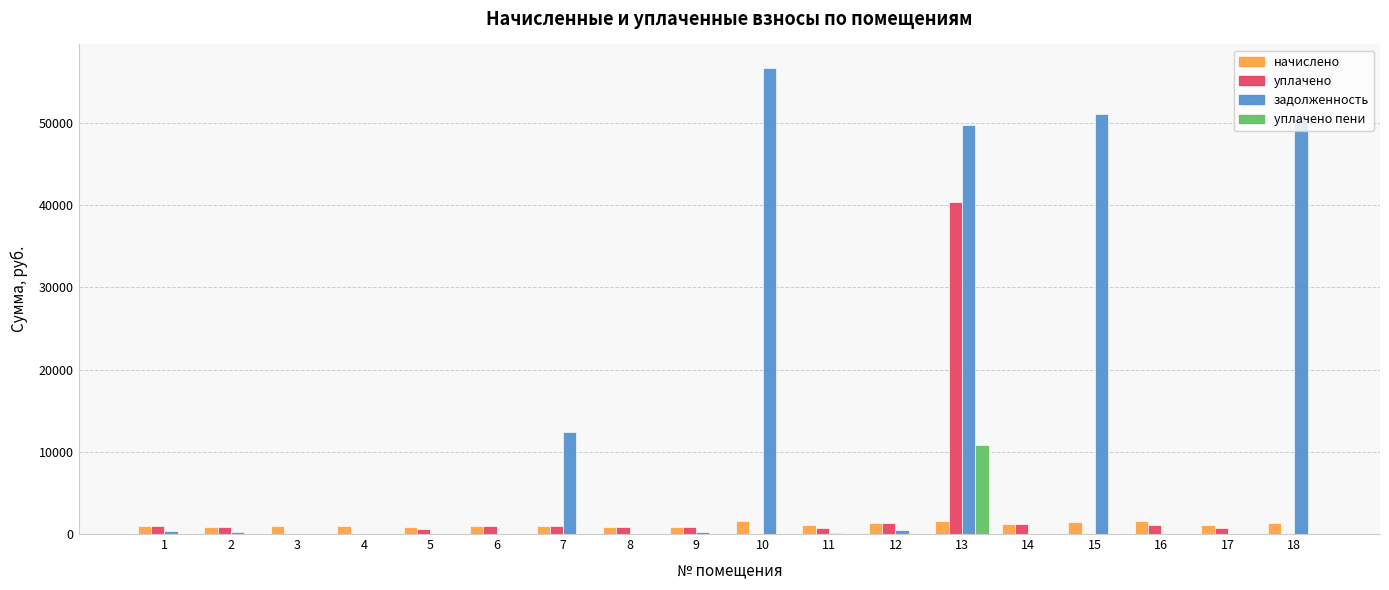

How many groups of bars are there?

18